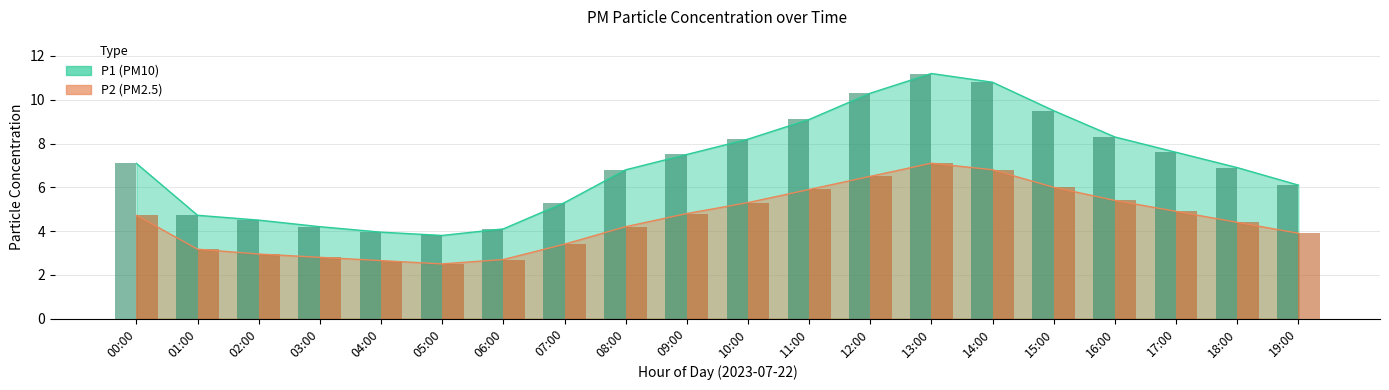

What is the spread (max minus min) of values at 14:00?

4.0